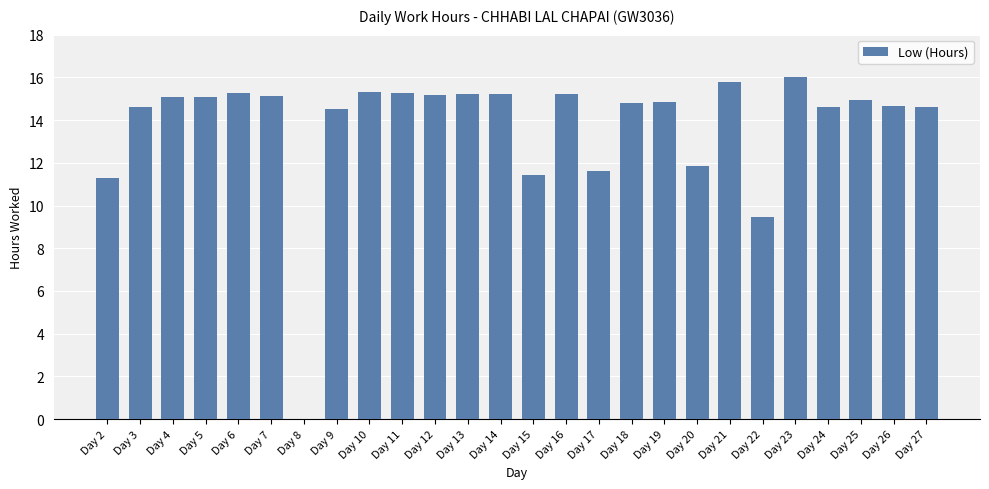

True or false: the data shows 24.0 at Day 18.

False